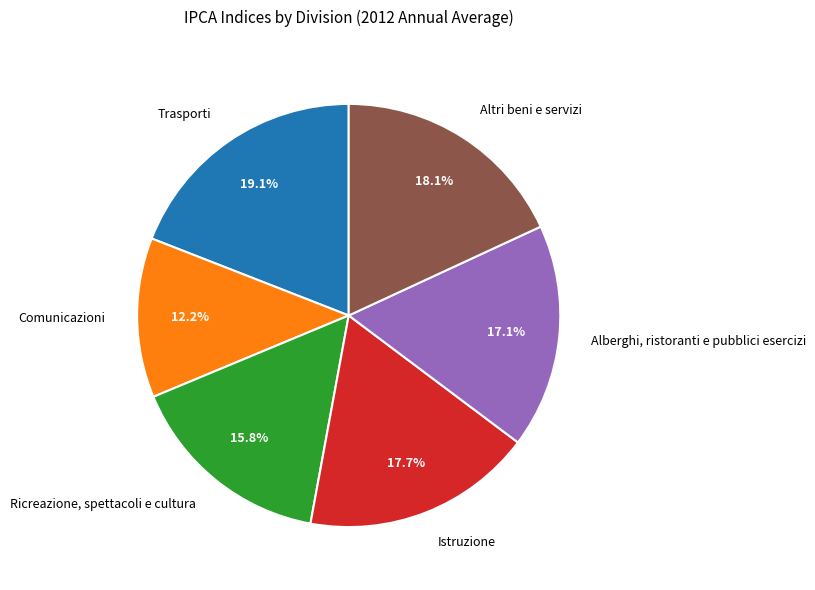

What is the total percentage of Alberghi, ristoranti e pubblici esercizi and Comunicazioni?

29.3%